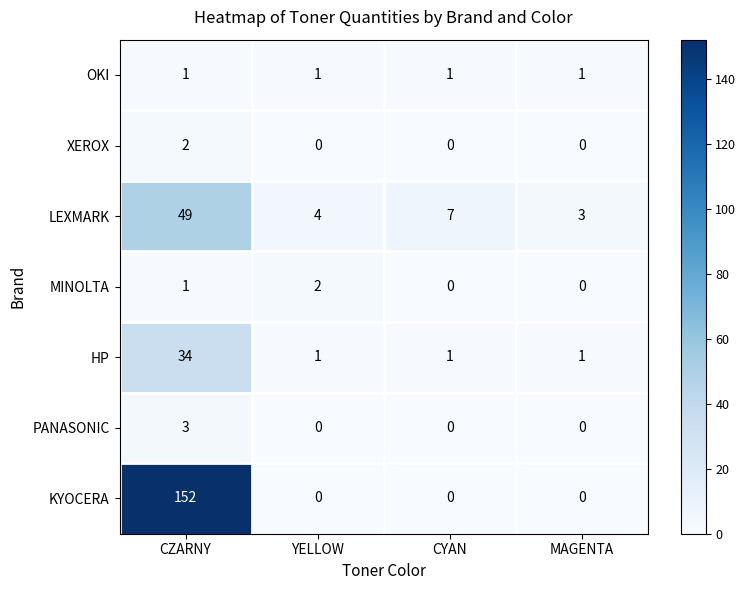

Reading left to right, list all the values displayed in this chart.

OKI: 1	1	1	1
XEROX: 2	0	0	0
LEXMARK: 49	4	7	3
MINOLTA: 1	2	0	0
HP: 34	1	1	1
PANASONIC: 3	0	0	0
KYOCERA: 152	0	0	0